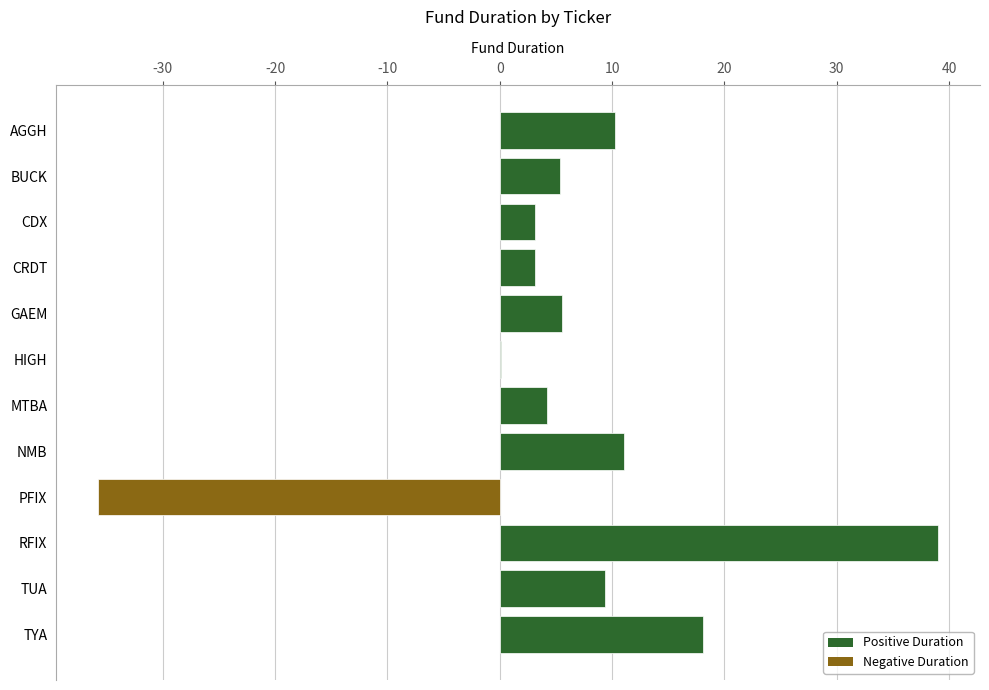

True or false: the data shows 16.1 at NMB.

False